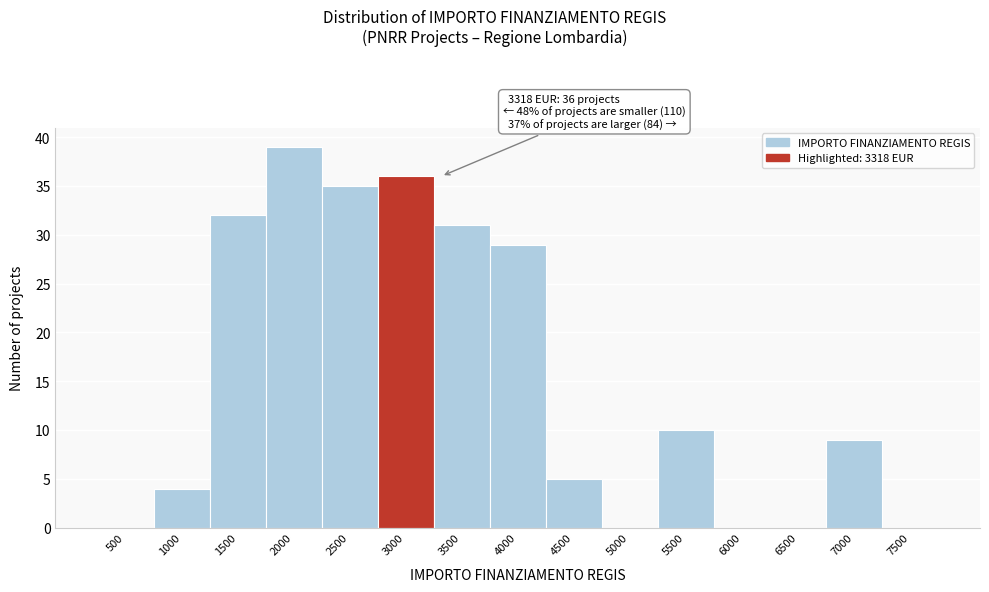

Reading left to right, what are all the values shown in this chart?

500=0	1000=4	1500=32	2000=39	2500=35	3000=36	3500=31	4000=29	4500=5	5000=0	5500=10	6000=0	6500=0	7000=9	7500=0